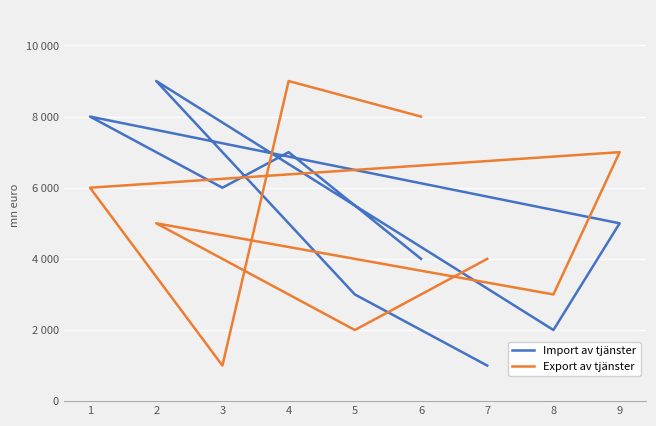

Which series has the largest total across all categories?

Import av tjänster